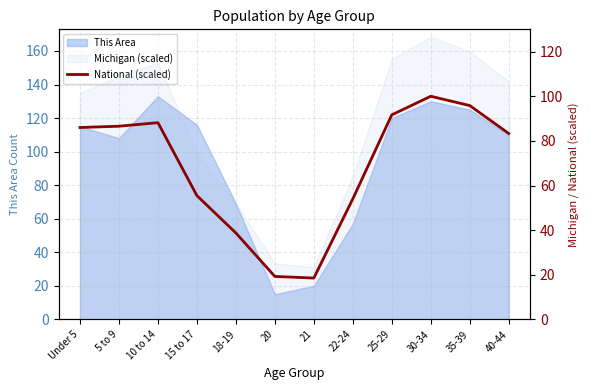

What is the change in value from 25-29 to 35-39?

+4.2